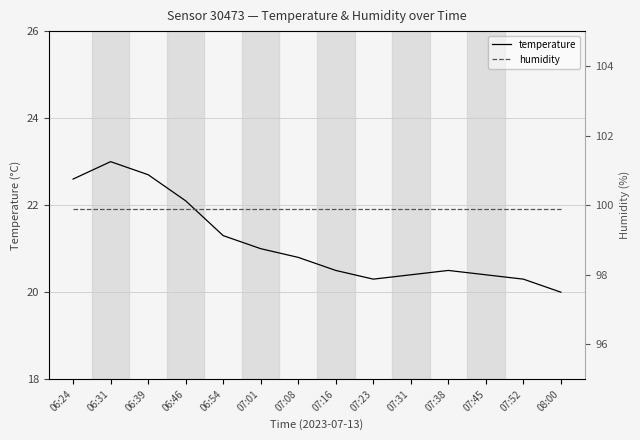

True or false: humidity has more than 0 interior local peaks.

False